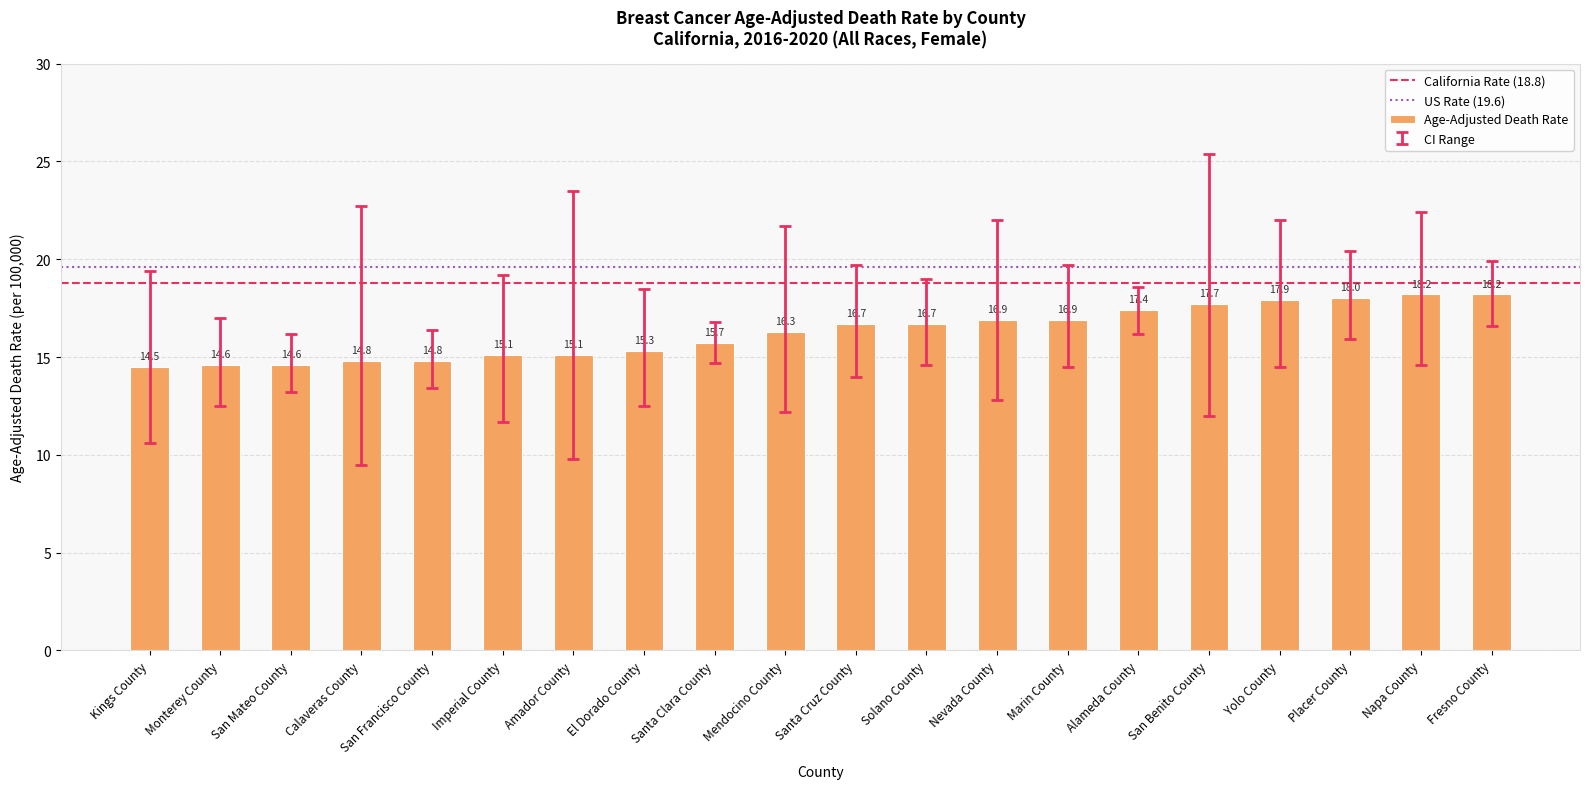

Is it true that the value at Placer County is 18.0?

True